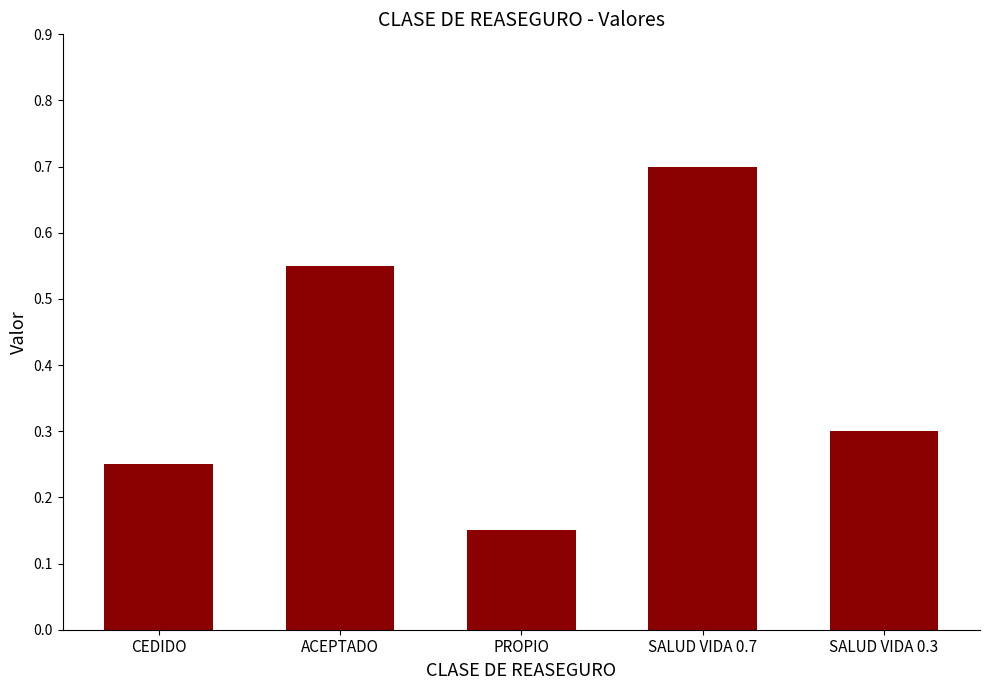

Which label corresponds to the smallest value in the chart?

PROPIO